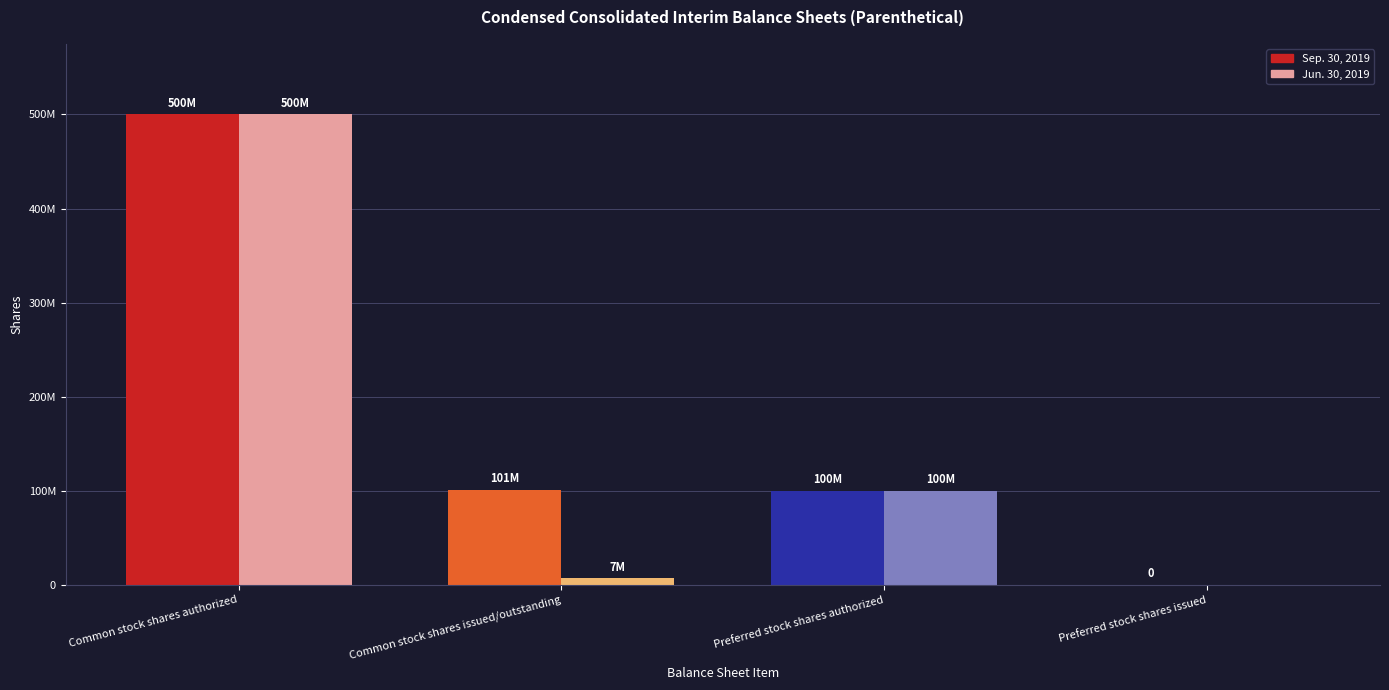

What is the sum of all Jun. 30, 2019 values?

607270000